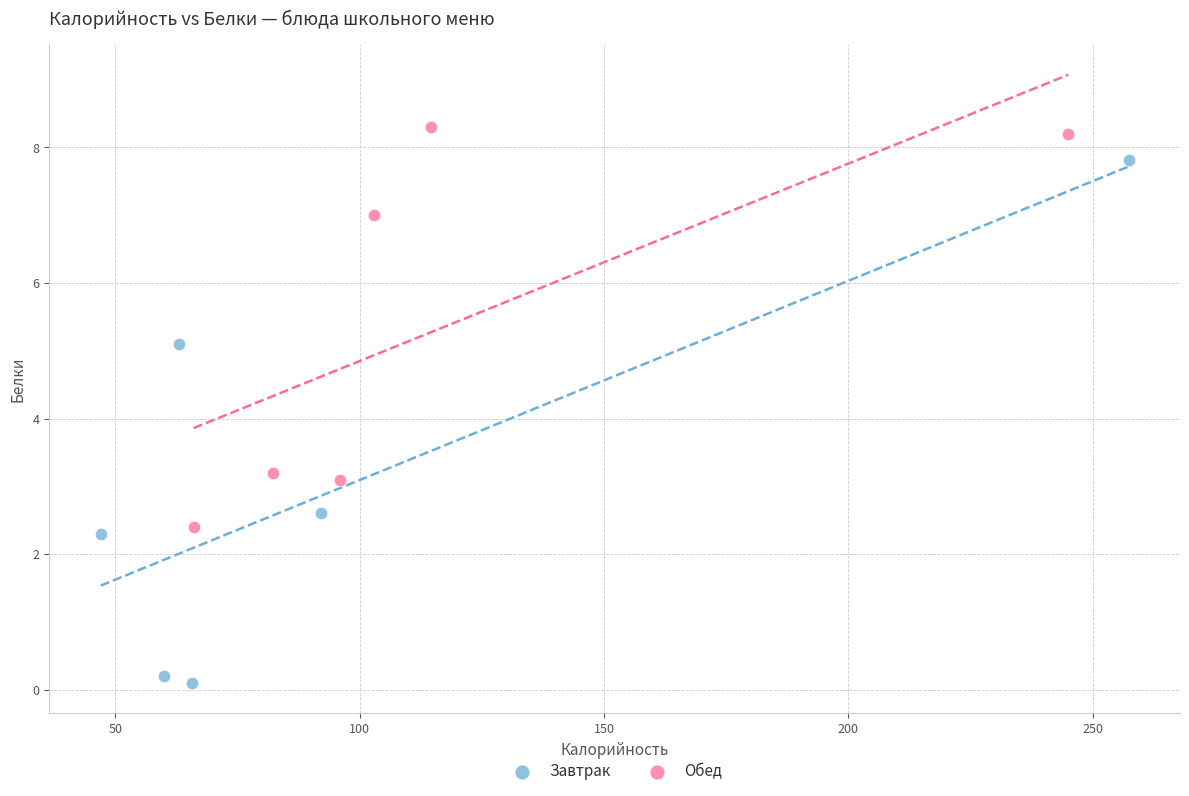

Which series reaches the maximum Y coordinate?

Обед